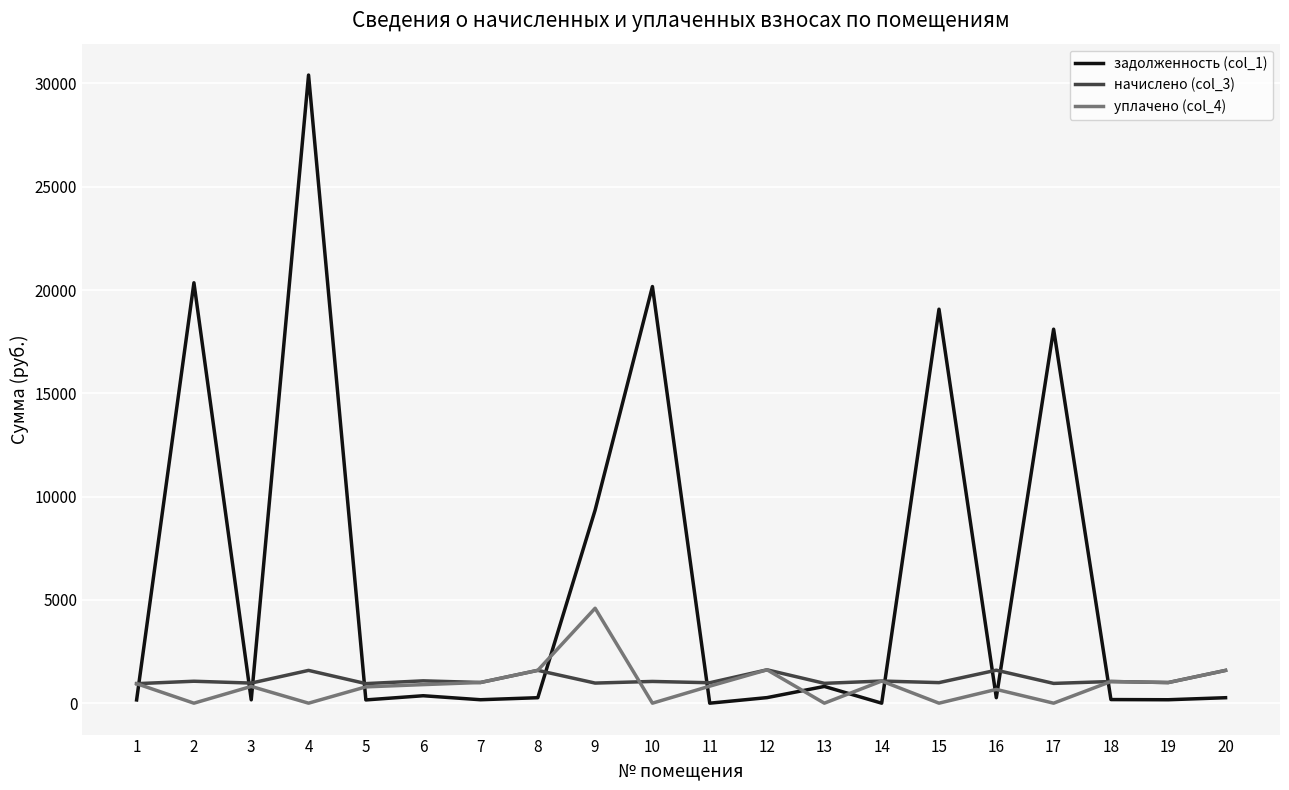

True or false: уплачено (col_4) has a value of 0.0 at 13.

True